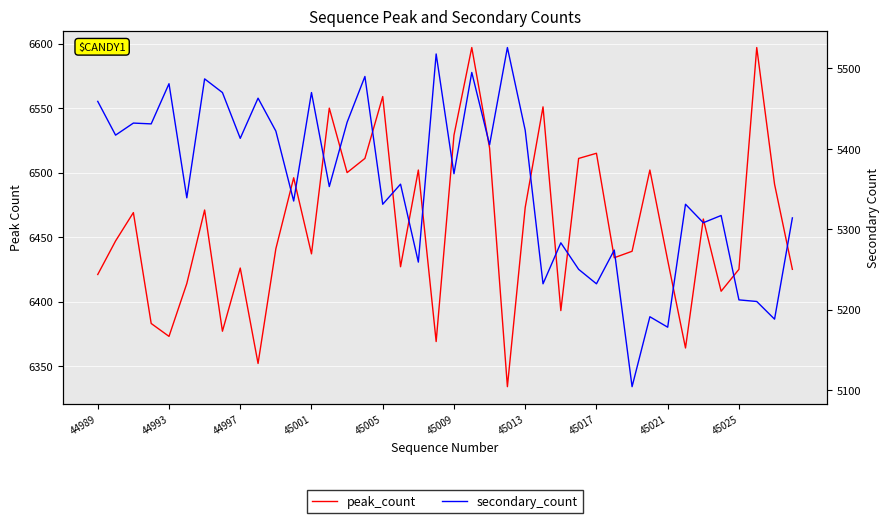

Is this an area chart (filled region under the line)?

No